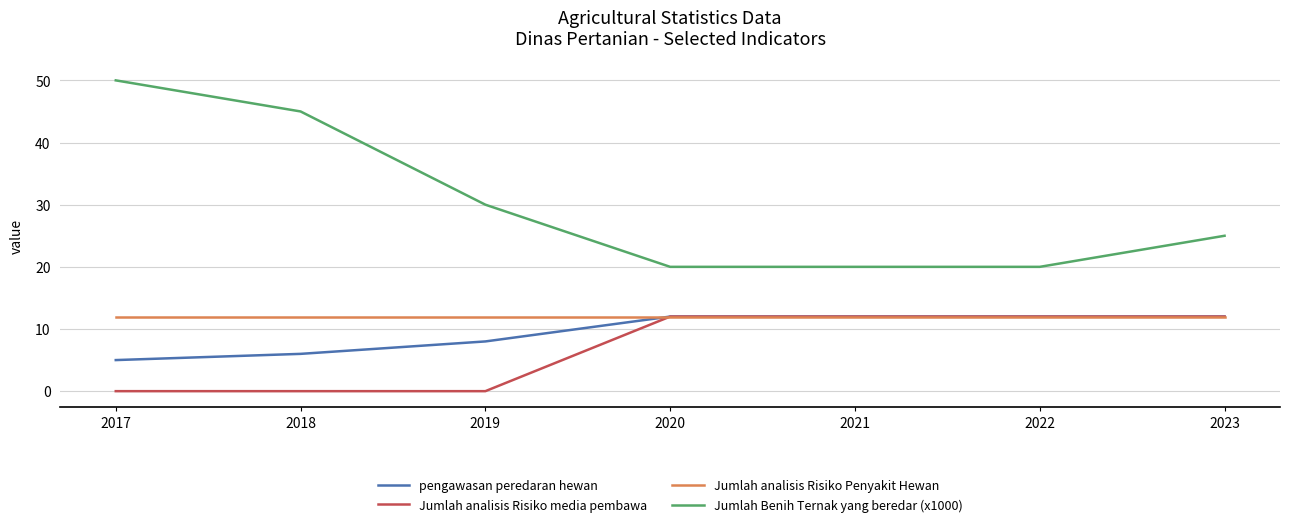

What is the spread (max minus min) of values at 2023?

13